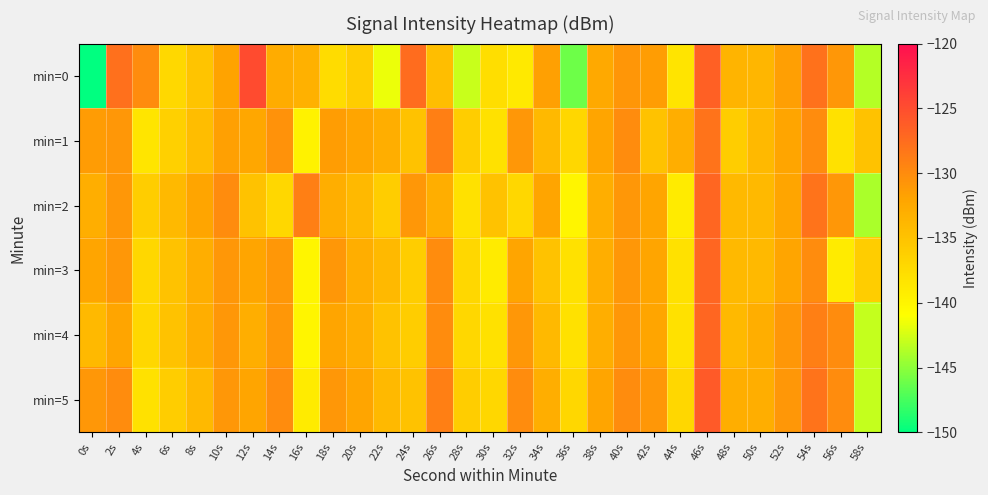

Which series has the widest spread of values?

min=0